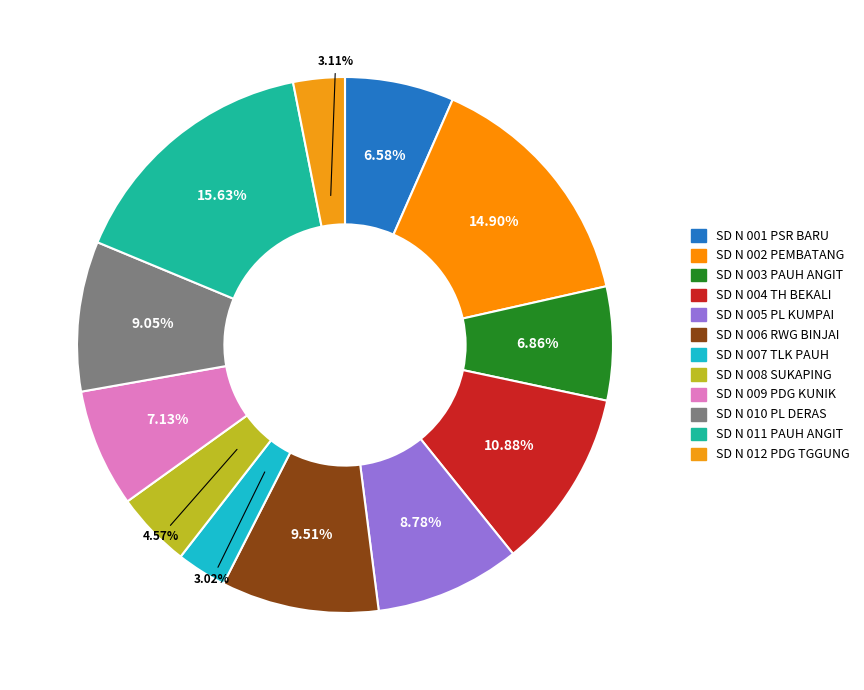

How many slices are in this pie chart?

12